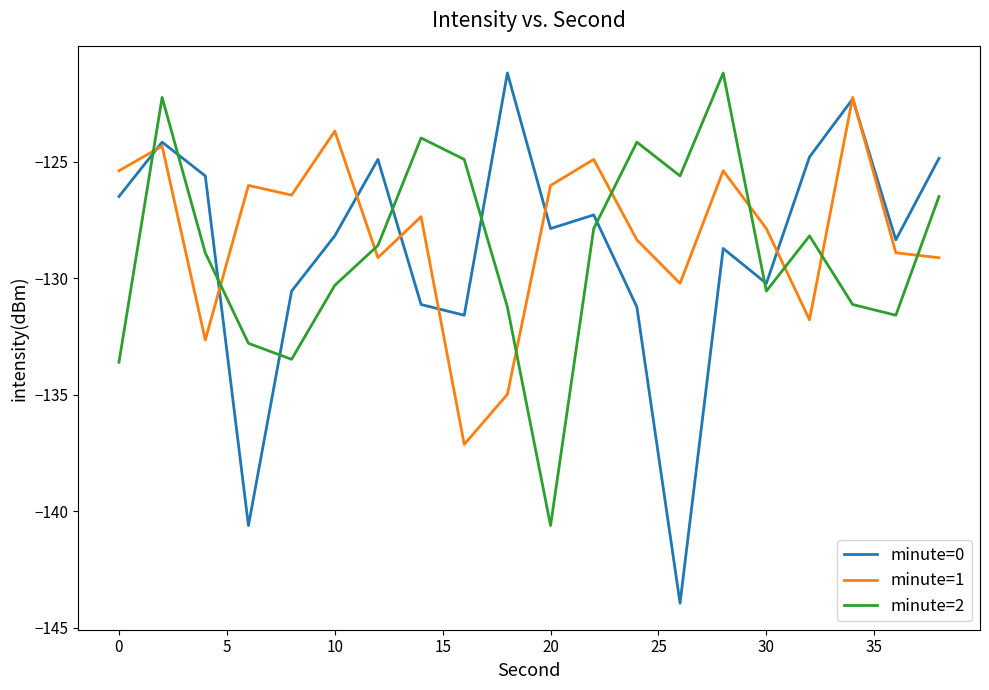

How many times do minute=2 and minute=0 cross each other?

8